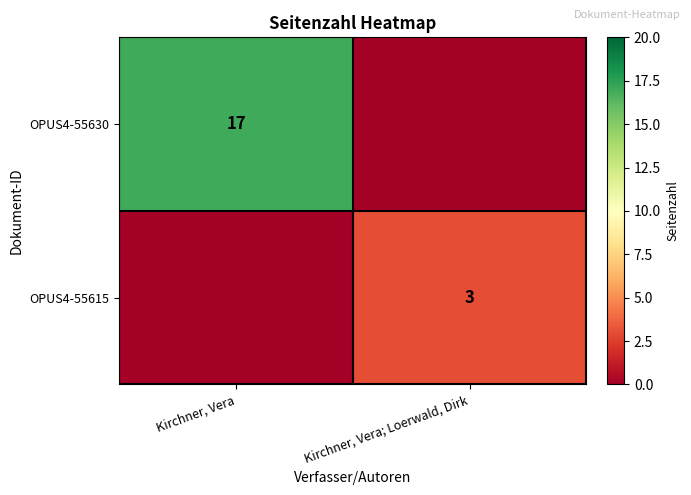

True or false: OPUS4-55630 has a value of 10 at Kirchner, Vera.

False